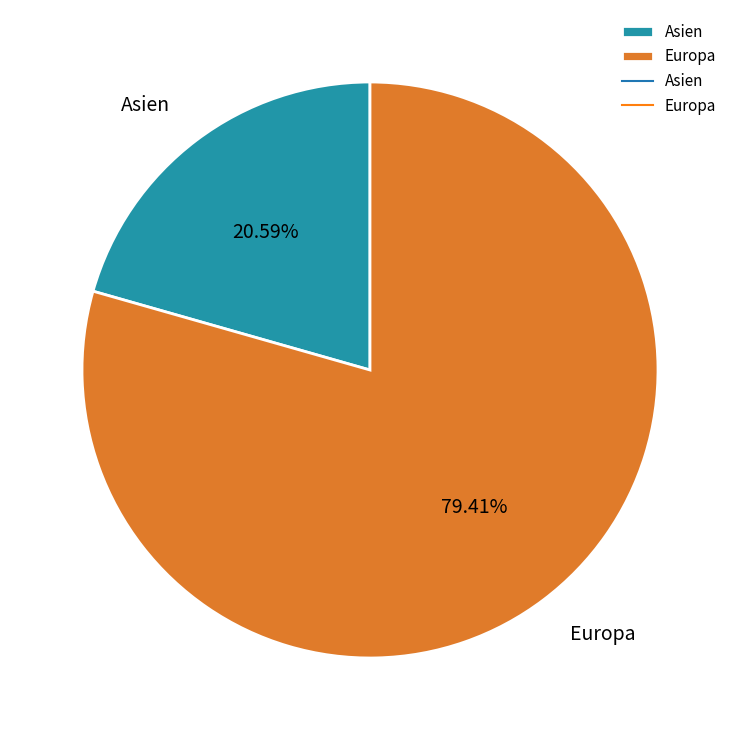

Do Europa and Asien together represent more than half of the pie?

Yes